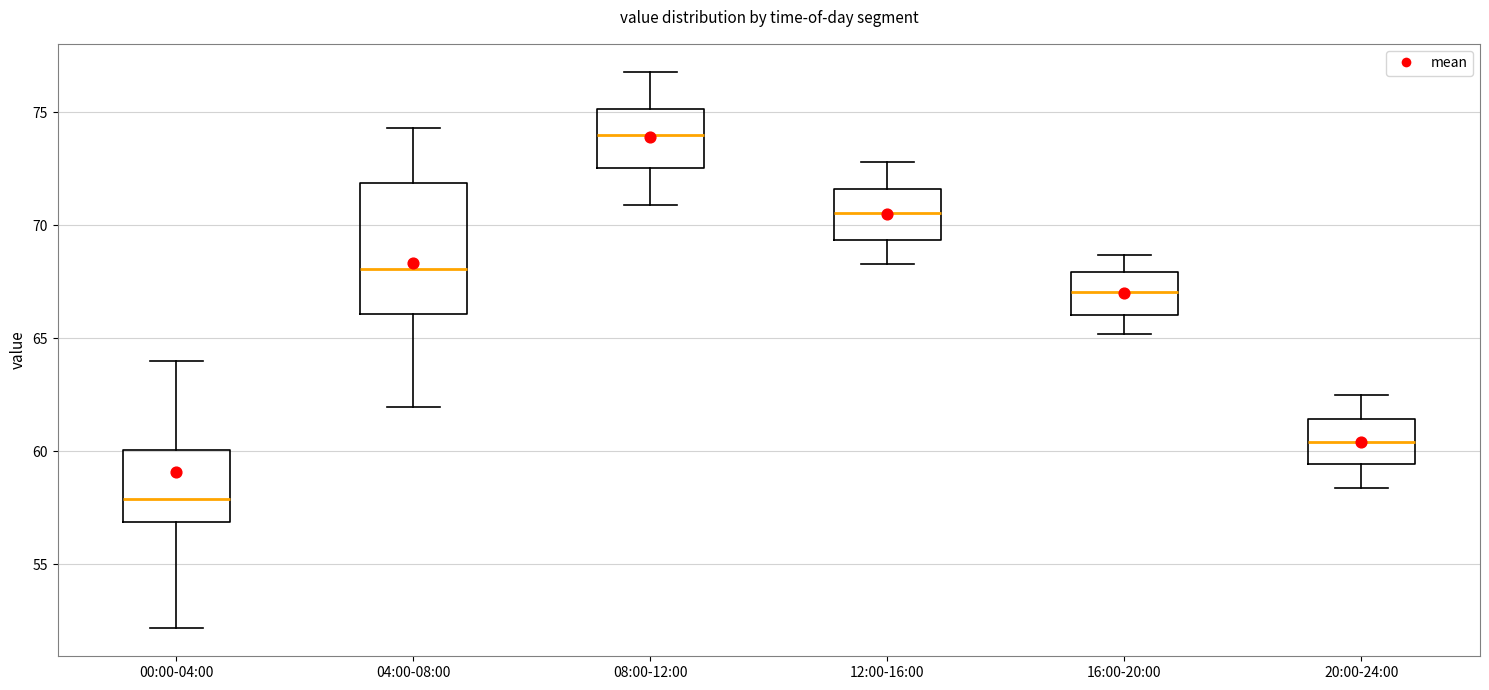

Which box has the lowest median line?

00:00-04:00